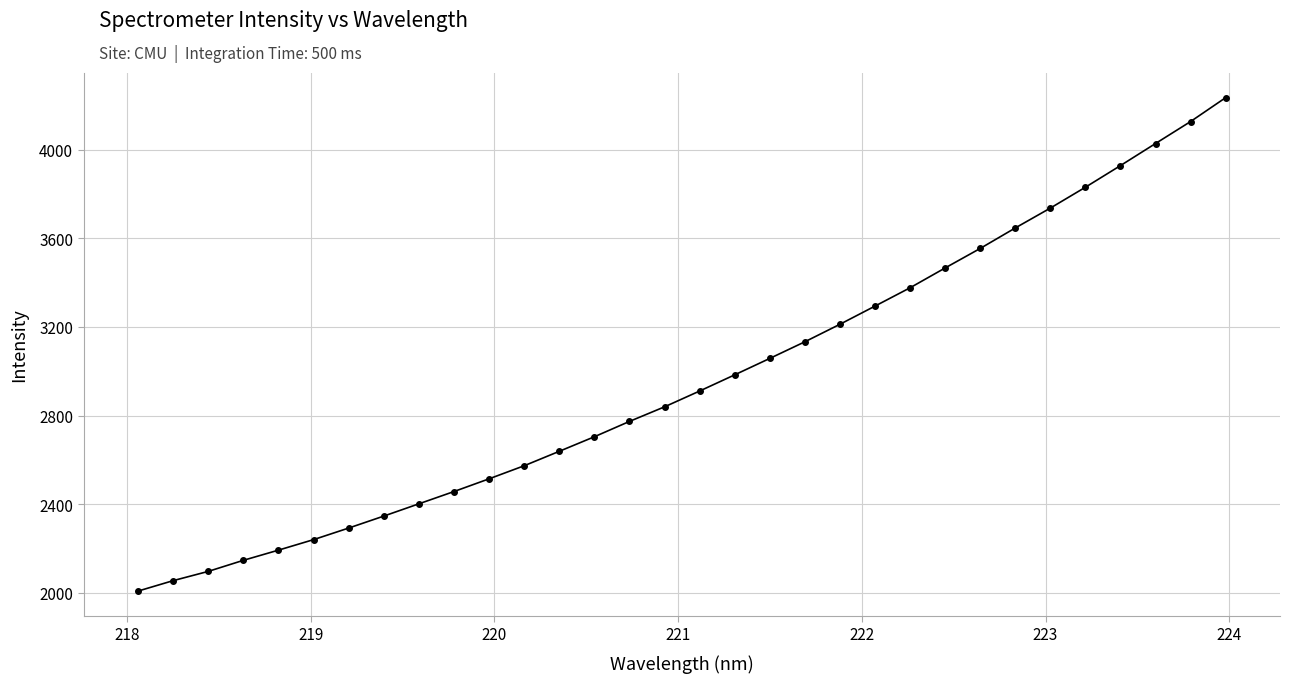

Is this an area chart (filled region under the line)?

No